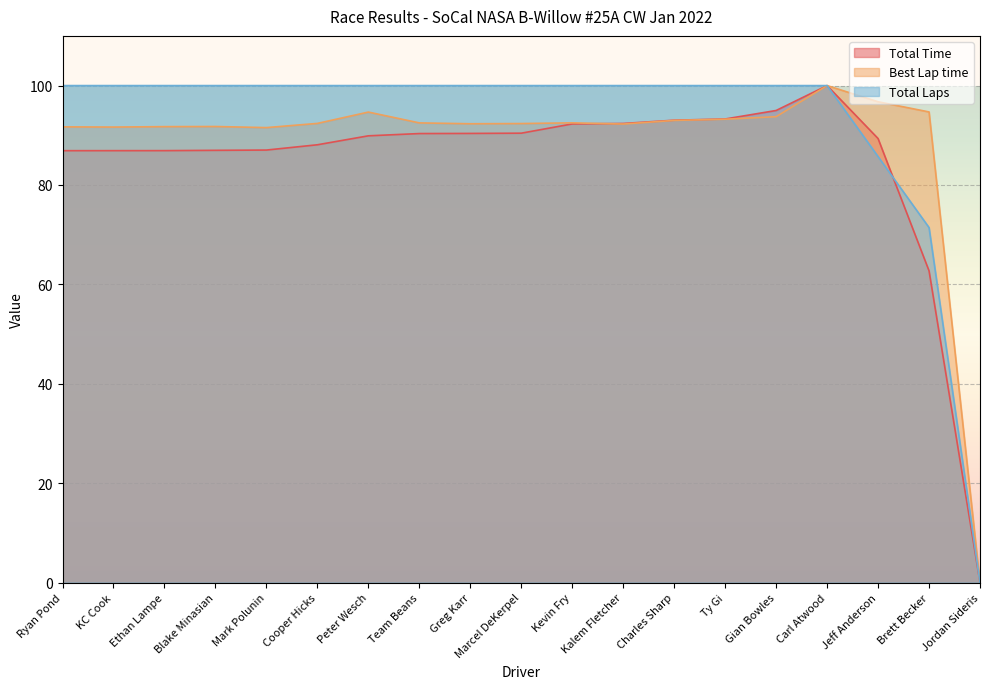

What is the difference between the highest and lowest values at Charles Sharp?

7.0